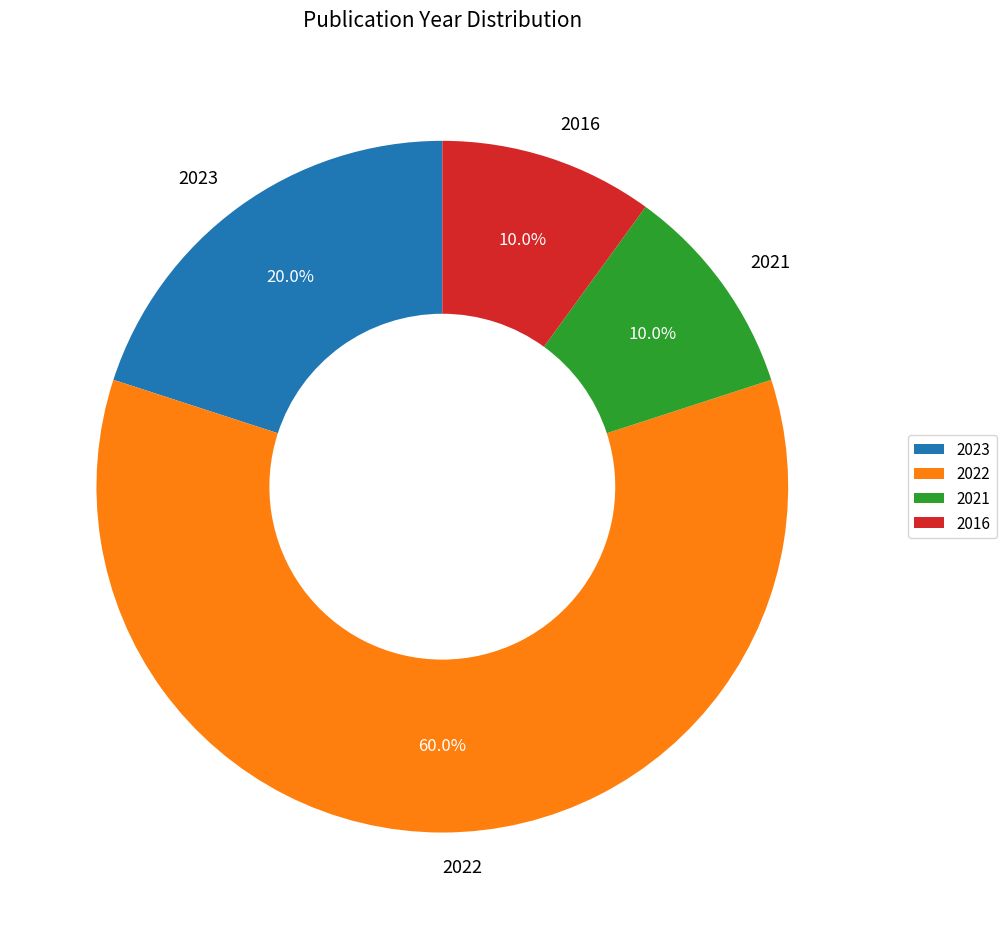

Which has a higher value, 2023 or 2022?

2022